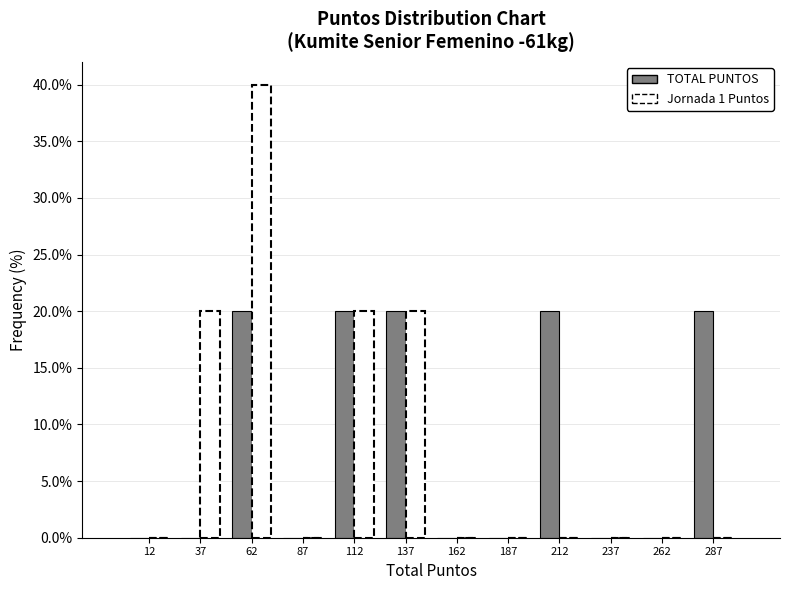

Reading right to left, what are all the values shown in this chart?

TOTAL PUNTOS: 287=20	262=0	237=0	212=20	187=0	162=0	137=20	112=20	87=0	62=20	37=0	12=0
Jornada 1 Puntos: 287=0	262=0	237=0	212=0	187=0	162=0	137=20	112=20	87=0	62=40	37=20	12=0